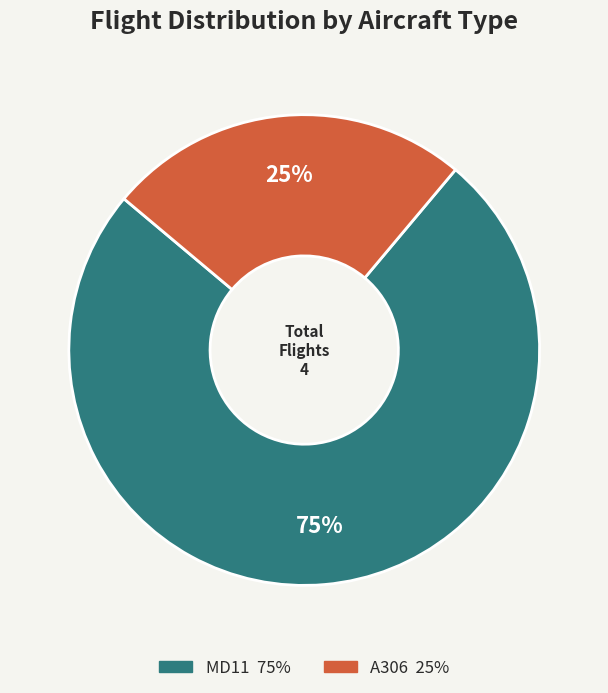

What percentage is the MD11 slice, to the nearest percent?

75%